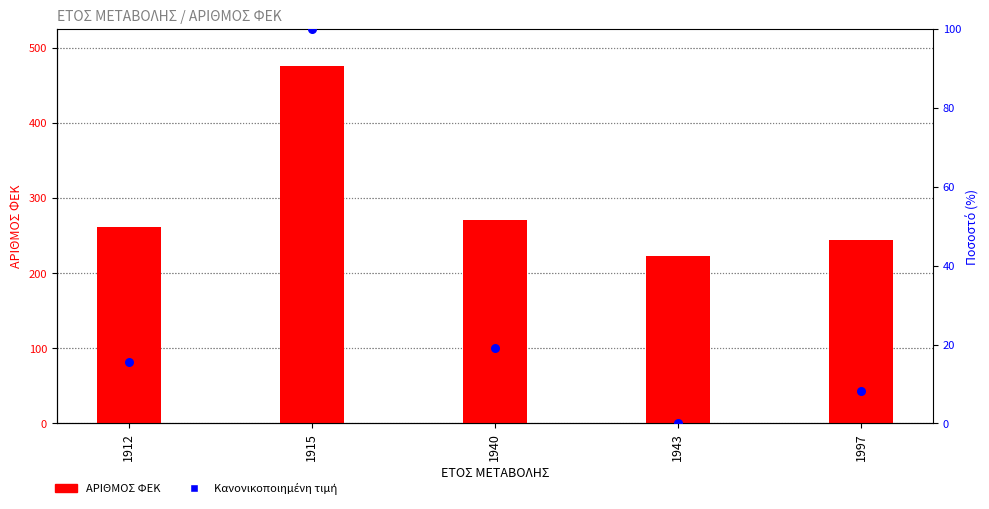

Which series contains the highest Y value?

ΑΡΙΘΜΟΣ ΦΕΚ